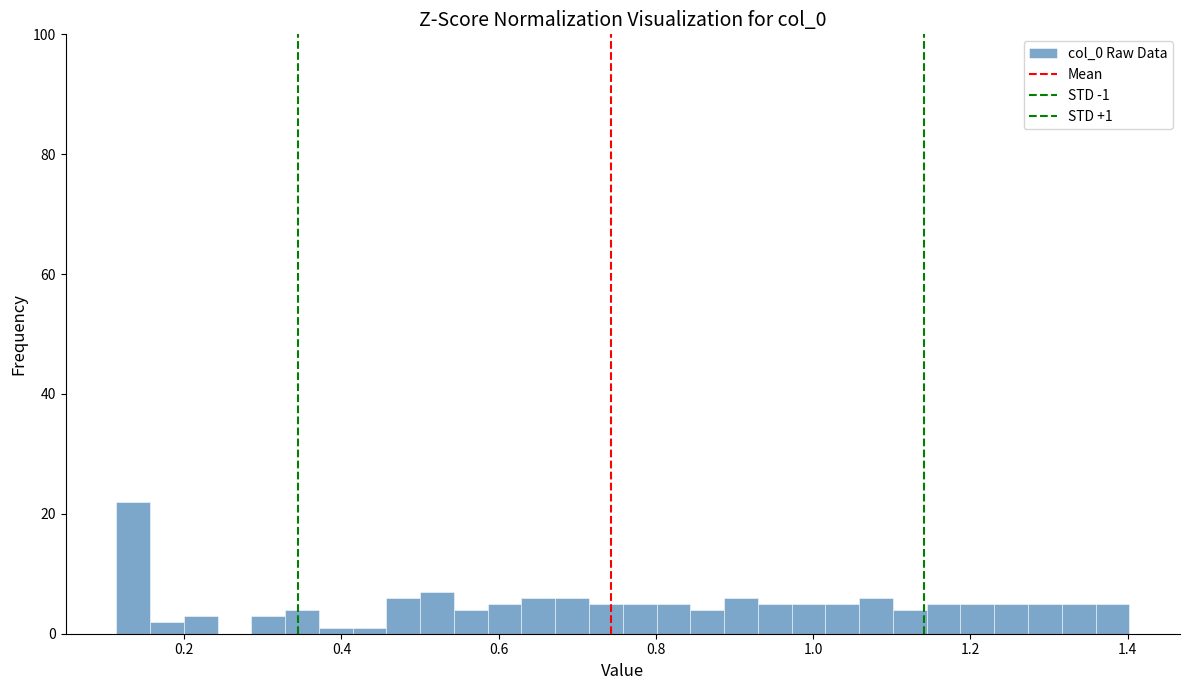

Around what value on the x-axis is the tallest bar? Give the approximate position of its centre, as read against the axis.

0.14